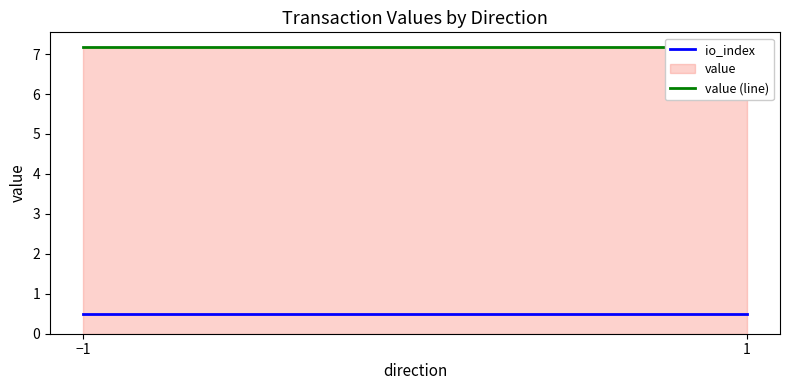

What is the label of the 2nd point from the left?

1